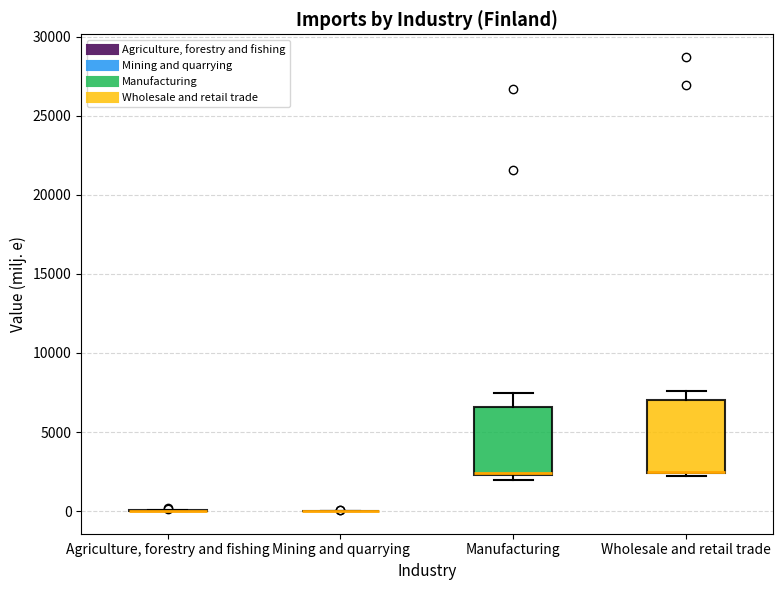

Reading left to right, transcribe this box plot: for each box, give where its median line is, the range the box spans, and where its two whiskers end, as read against the y-axis. The values are not printed on the chart, so give them approximately, as read against the axis.

Agriculture, forestry and fishing: box collapsed to a line at 0, whiskers 0 to 0
Mining and quarrying: box collapsed to a line at 0, whiskers 0 to 0
Manufacturing: median 2500 (just above the box's lower edge), box 2500 to 6500, whiskers 2000 to 7500
Wholesale and retail trade: median 2500 (drawn on the box's lower edge), box 2500 to 7000, whiskers 2000 to 7500